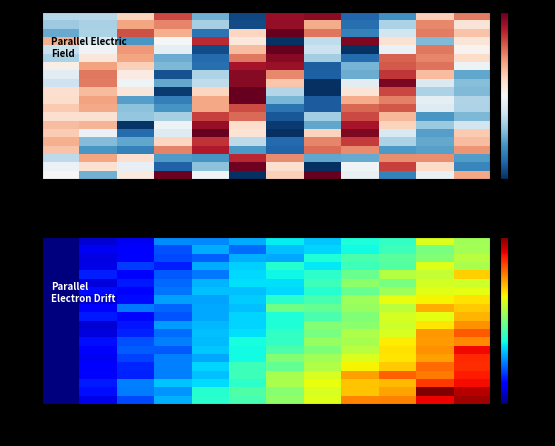

At which category is the sum across all series the highest?

120